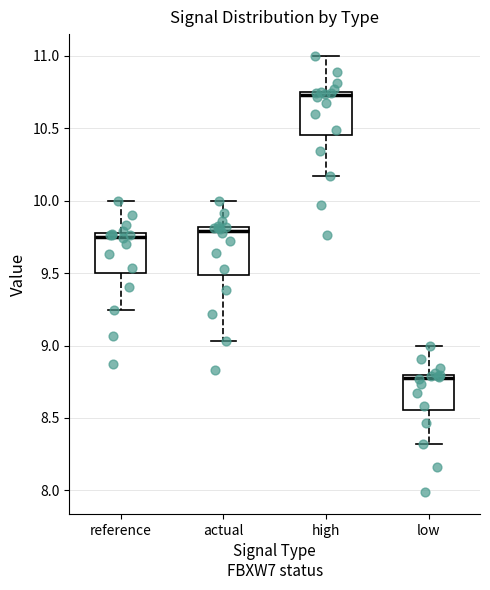

Which box's median line is the highest?

high